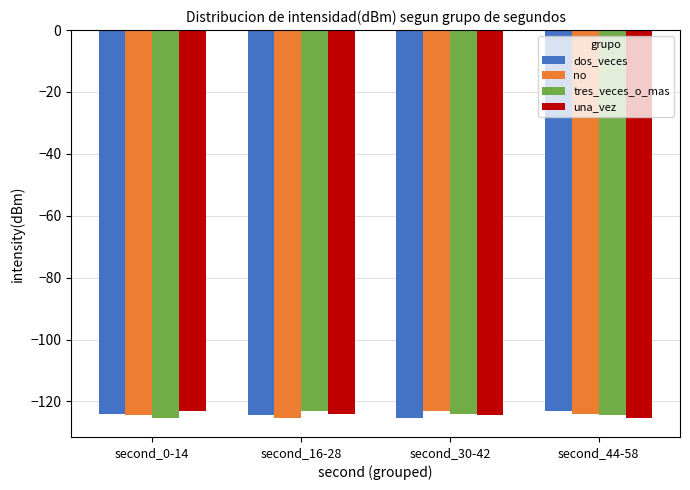

What is the smallest value displayed?

-125.2